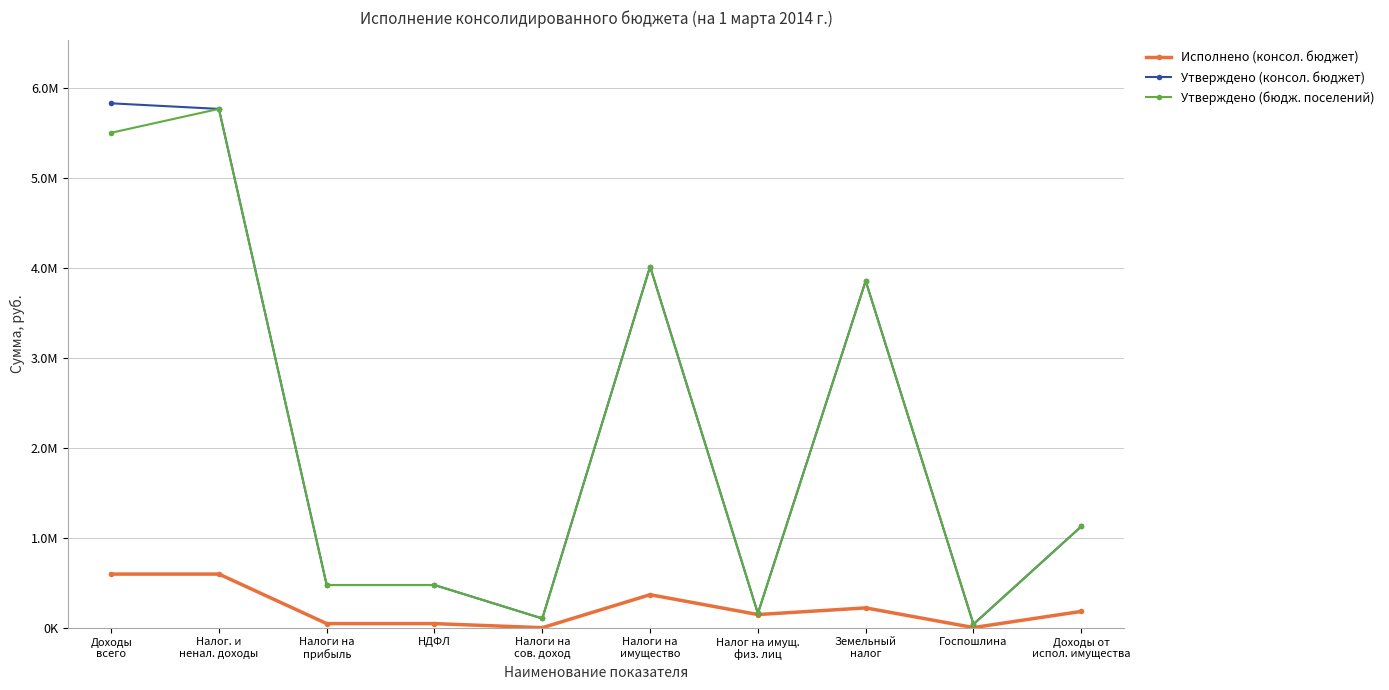

Is this an area chart (filled region under the line)?

No